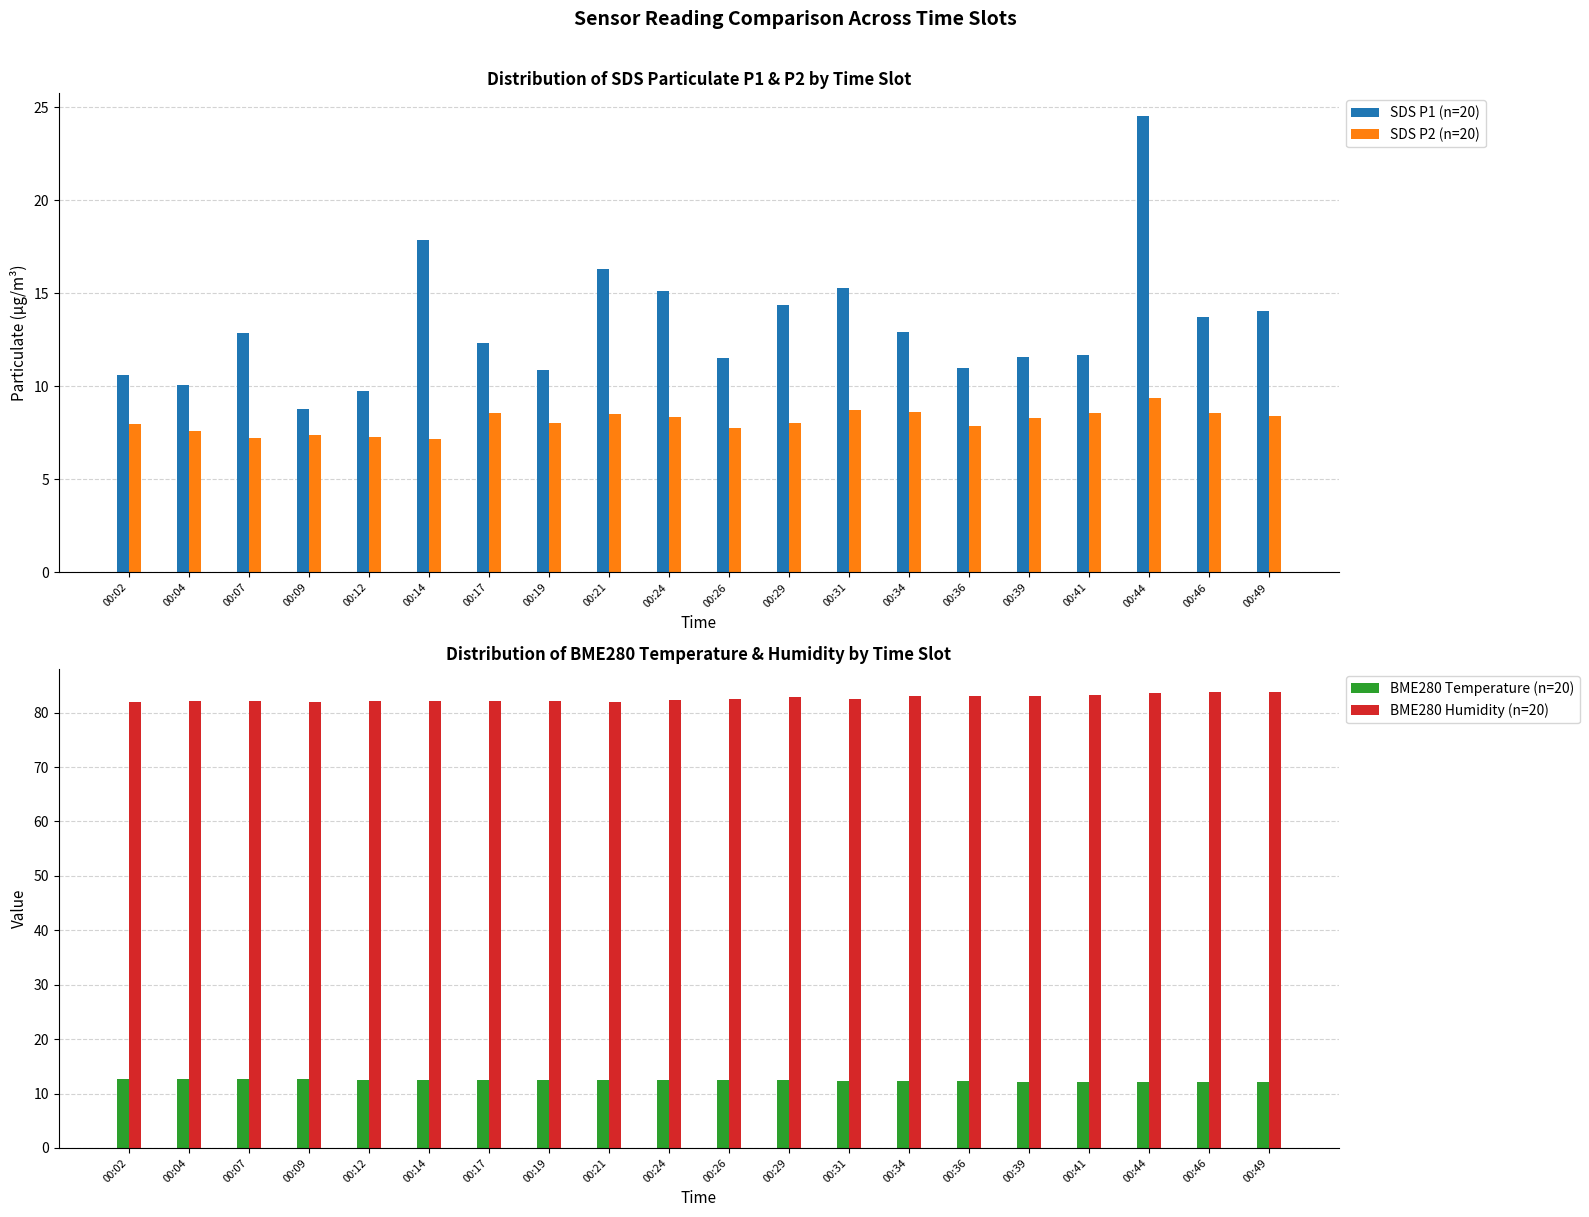

Reading right to left, transcribe all the data shown in this chart.

SDS P1 (n=20): 00:49=14.1	00:46=13.7	00:44=24.5	00:41=11.7	00:39=11.6	00:36=11.0	00:34=12.9	00:31=15.3	00:29=14.4	00:26=11.6	00:24=15.1	00:21=16.3	00:19=10.9	00:17=12.3	00:14=17.9	00:12=9.8	00:09=8.8	00:07=12.9	00:04=10.1	00:02=10.6
SDS P2 (n=20): 00:49=8.4	00:46=8.6	00:44=9.3	00:41=8.6	00:39=8.3	00:36=7.9	00:34=8.6	00:31=8.8	00:29=8.1	00:26=7.8	00:24=8.3	00:21=8.5	00:19=8.1	00:17=8.6	00:14=7.2	00:12=7.3	00:09=7.4	00:07=7.2	00:04=7.6	00:02=8.0
BME280 Temperature (n=20): 00:49=12.2	00:46=12.2	00:44=12.2	00:41=12.2	00:39=12.2	00:36=12.2	00:34=12.2	00:31=12.3	00:29=12.4	00:26=12.4	00:24=12.5	00:21=12.5	00:19=12.5	00:17=12.6	00:14=12.6	00:12=12.6	00:09=12.6	00:07=12.7	00:04=12.7	00:02=12.7
BME280 Humidity (n=20): 00:49=83.7	00:46=83.9	00:44=83.5	00:41=83.2	00:39=83.1	00:36=83.0	00:34=83.0	00:31=82.4	00:29=82.9	00:26=82.5	00:24=82.3	00:21=82.0	00:19=82.0	00:17=82.1	00:14=82.2	00:12=82.2	00:09=82.0	00:07=82.1	00:04=82.1	00:02=82.0